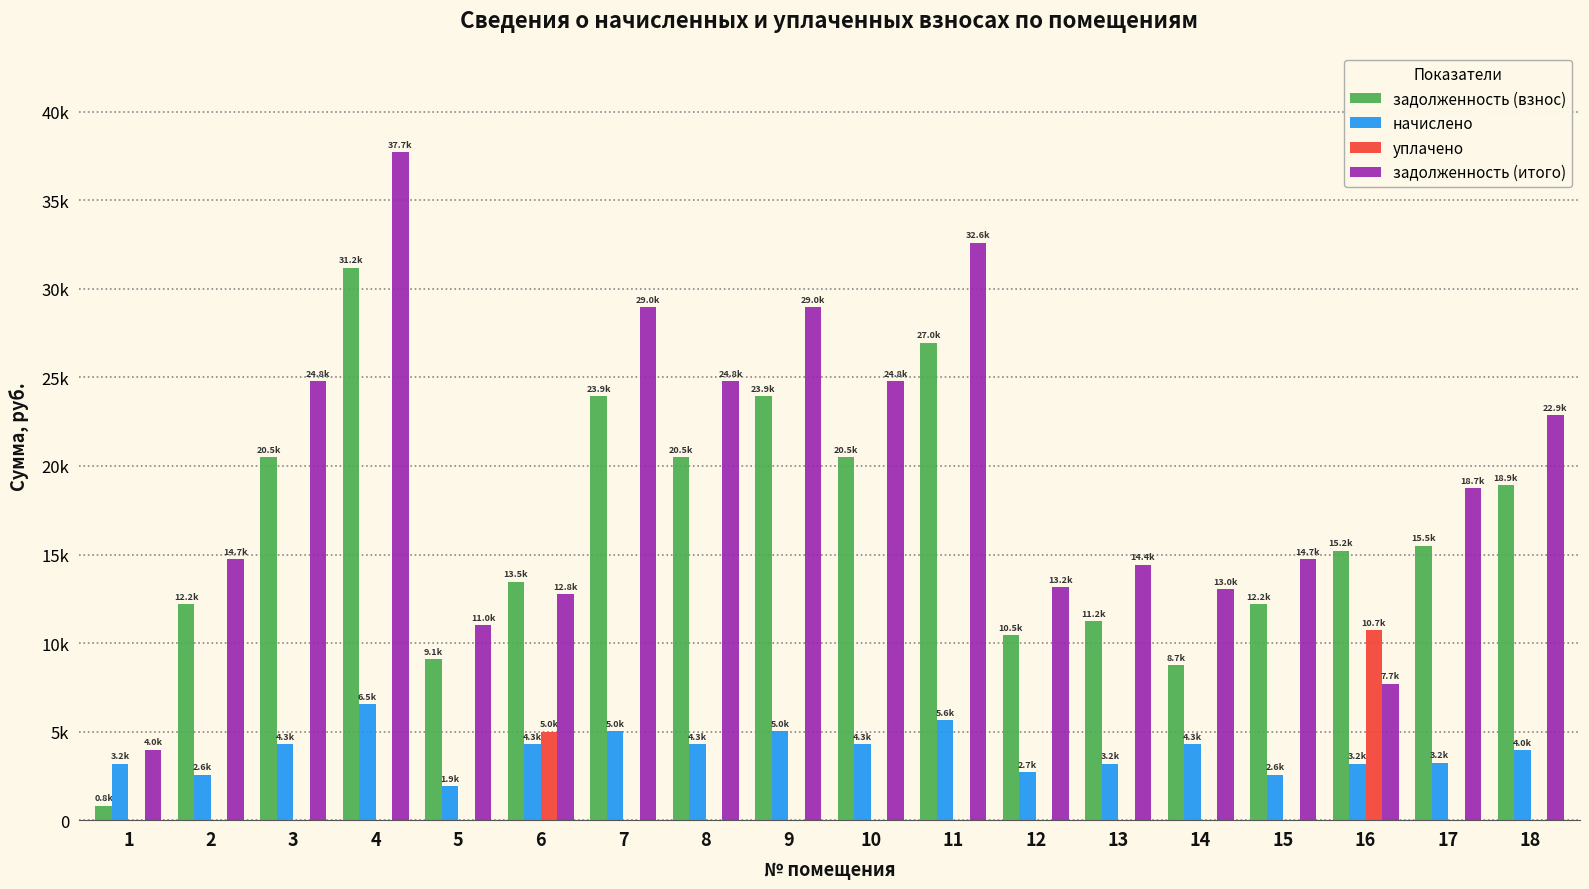

What are all the series names shown in the legend?

задолженность (взнос), начислено, уплачено, задолженность (итого)